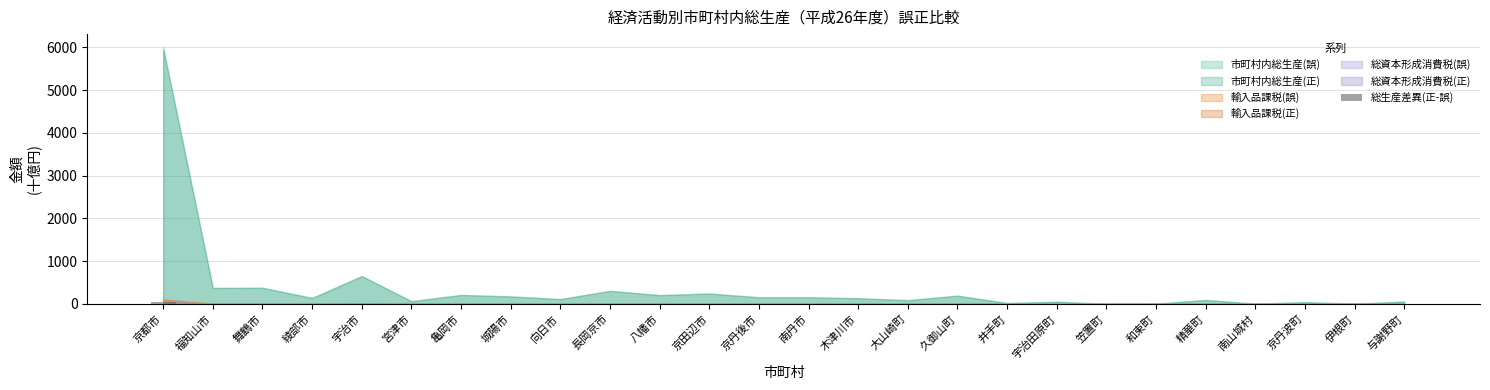

What is the sum of all values?

85.4